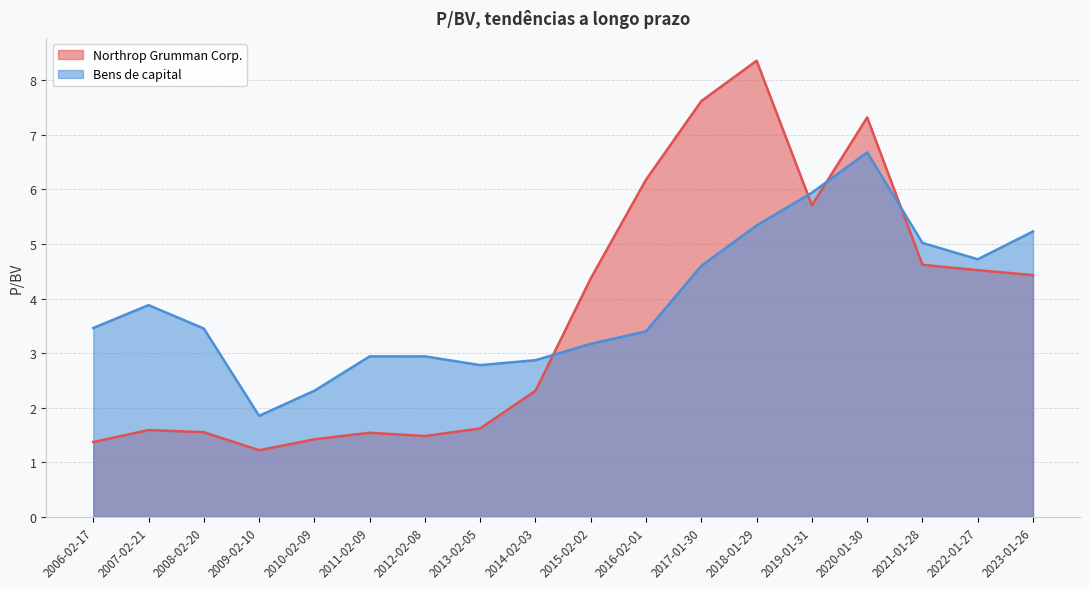

How many lines are shown in the chart?

2